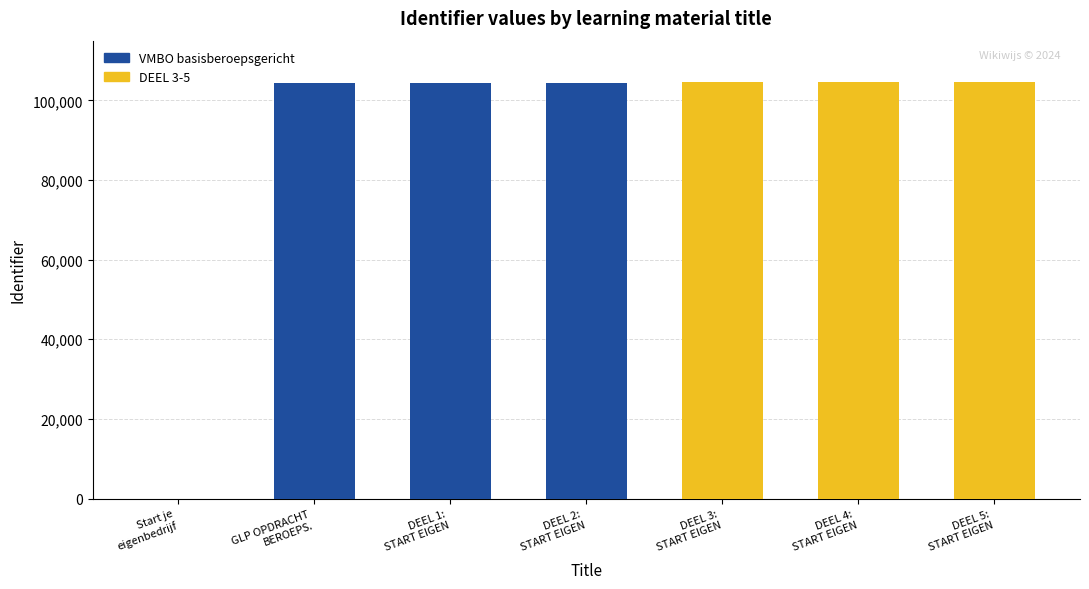

Rank the categories by value from highest to lowest.

DEEL 5:START EIGEN BEDRIJF, DEEL 4:START EIGEN BEDRIJF, DEEL 3:START EIGEN BEDRIJF, GLP OPDRACHT BEROEPSORIËNTATIE 2E KLAS, DEEL 1:START EIGEN BEDRIJF, DEEL 2:START EIGEN BEDRIJF, Start je eigenbedrijf